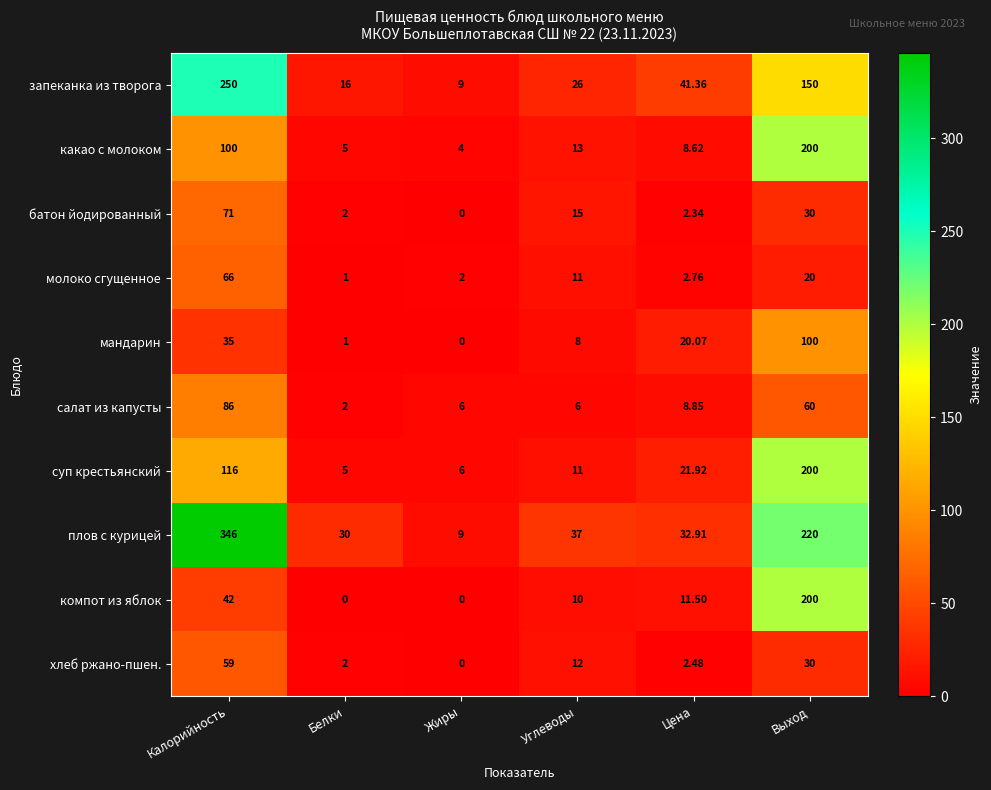

Which series changed the most between Белки and Цена?

запеканка из творога